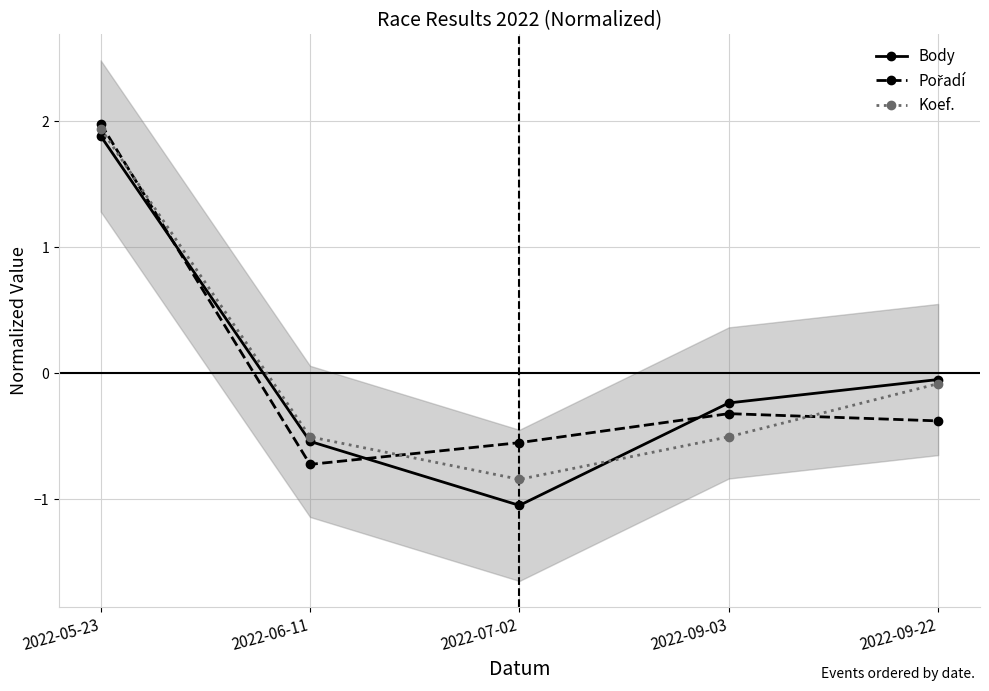

True or false: Body has a value of -0.5 at 2022-06-11.

True